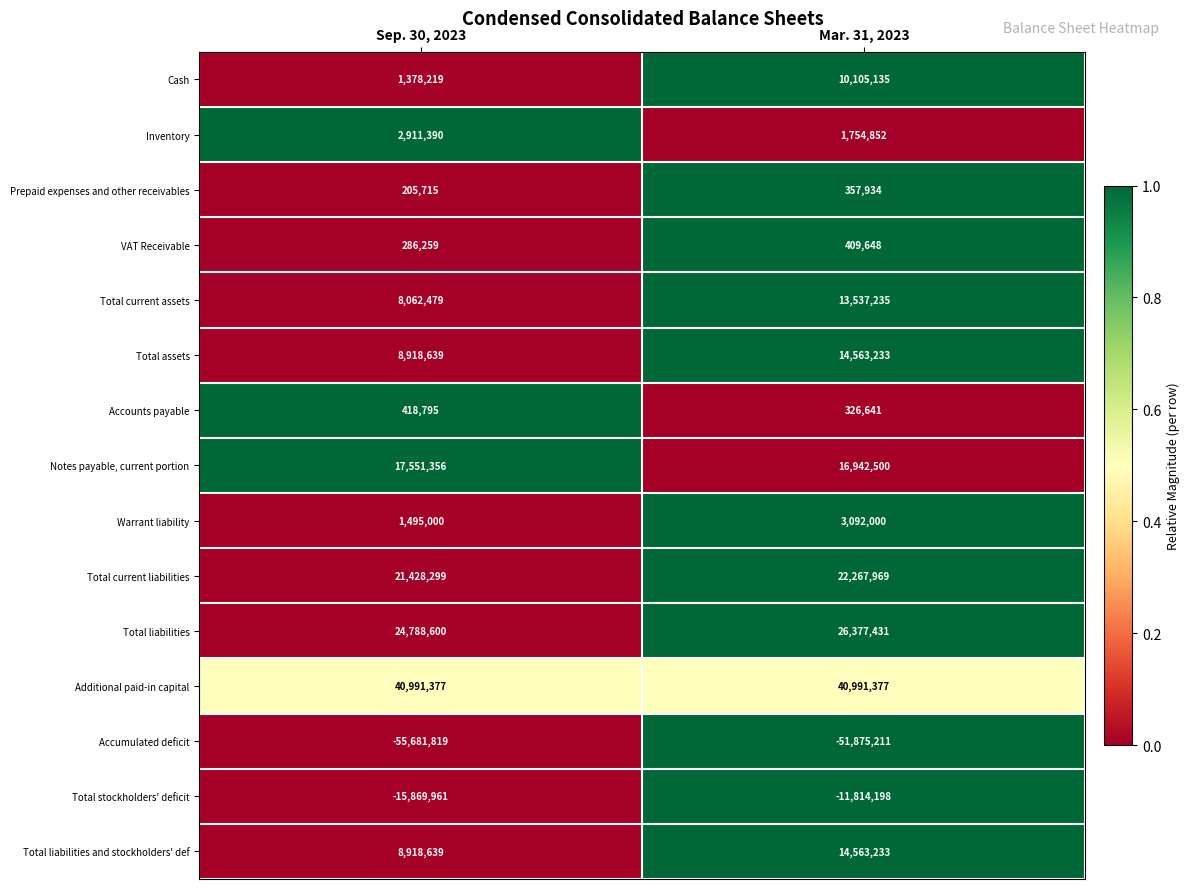

What is the average value of the Total assets series?

11740936